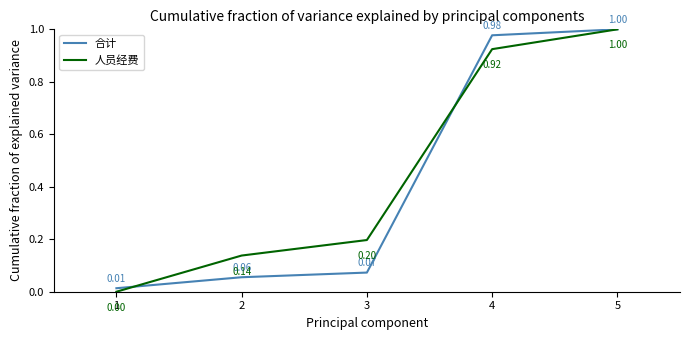

Read the 合计 value at 5.

1.0